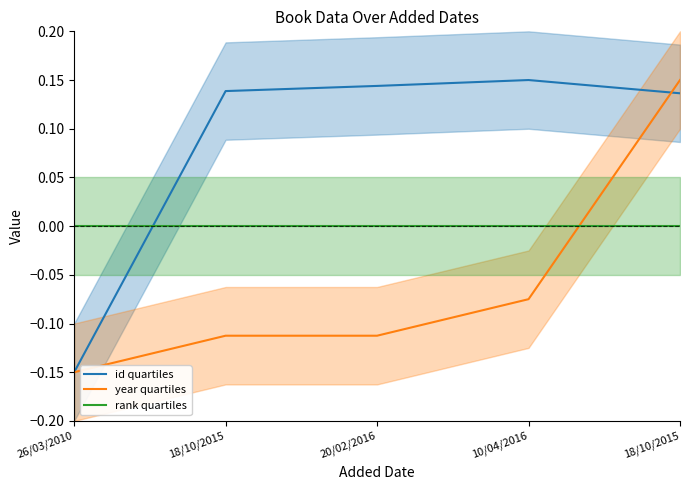

Which series changed the most between 10/04/2016 and 18/10/2015?

year quartiles